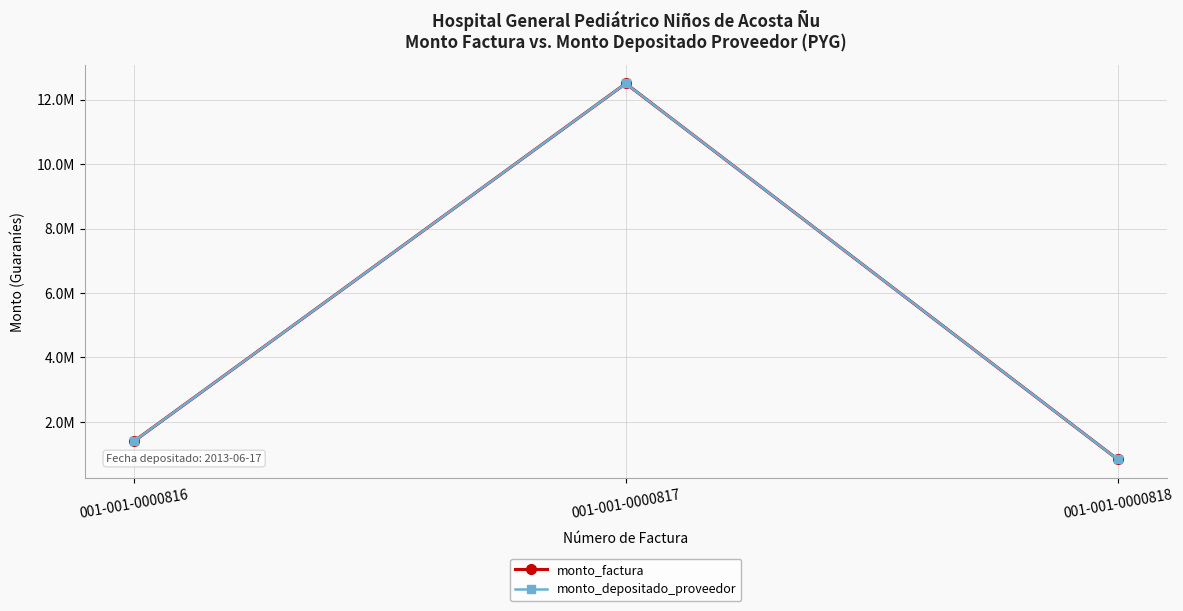

Rank the series by their maximum value, from lowest to highest.

monto_factura, monto_depositado_proveedor